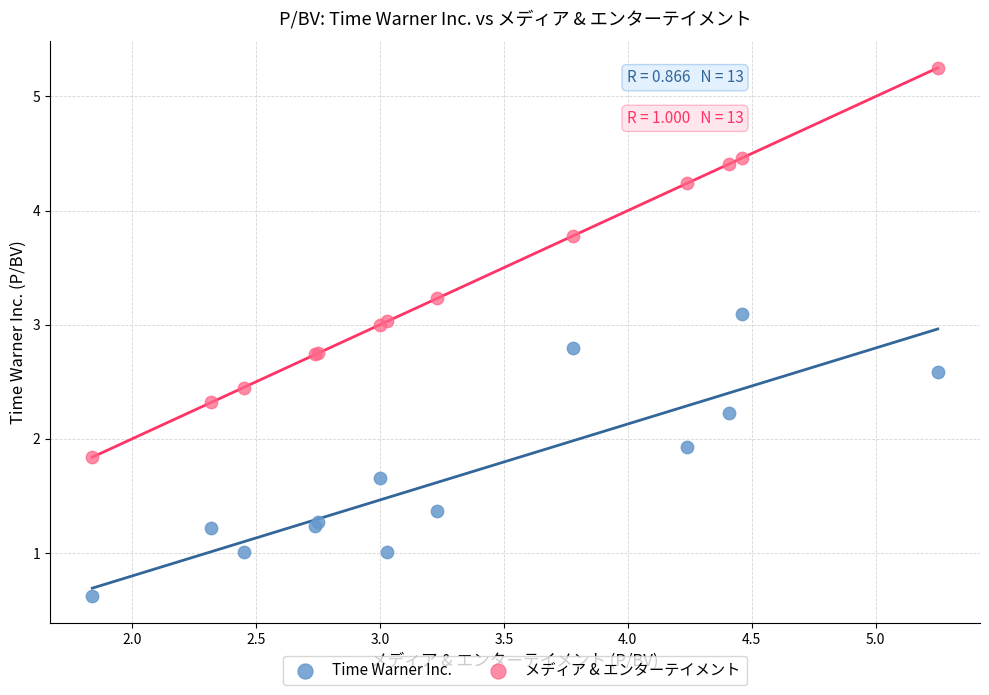

Which series has the widest spread of Y values?

メディア & エンターテイメント